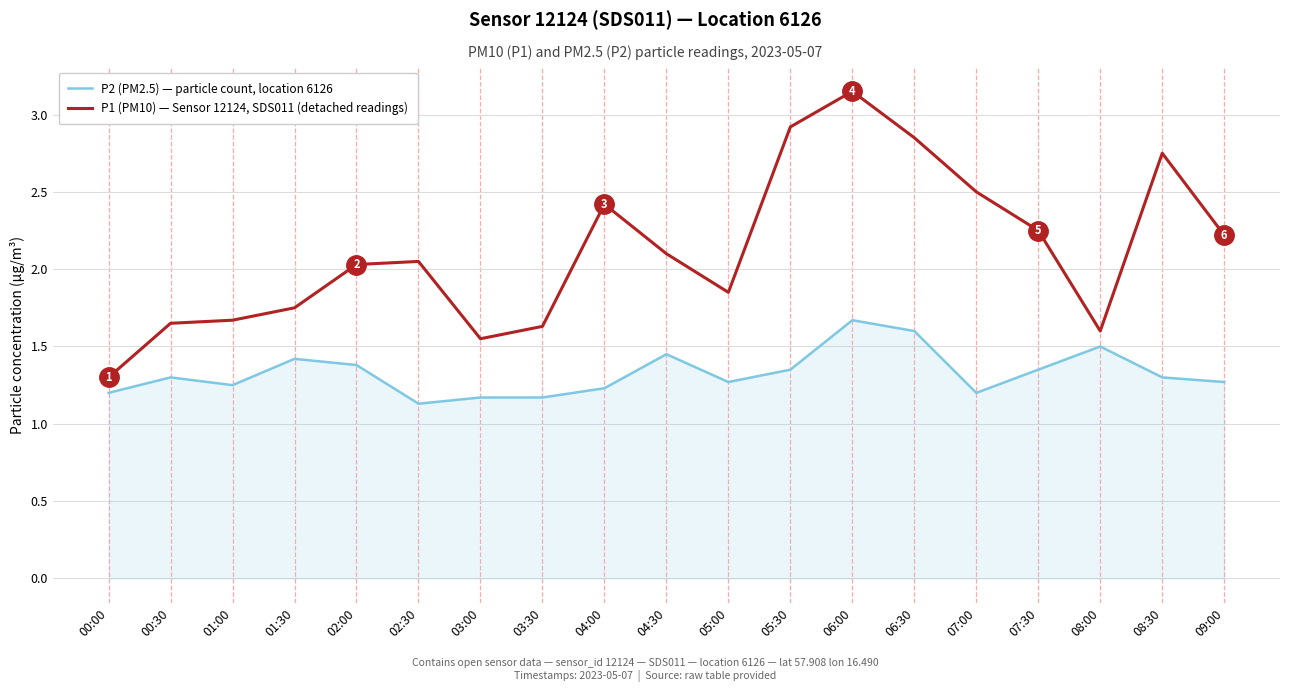

What value does the P1 (PM10) — Sensor 12124, SDS011 (detached readings) series have at 00:00?

1.3